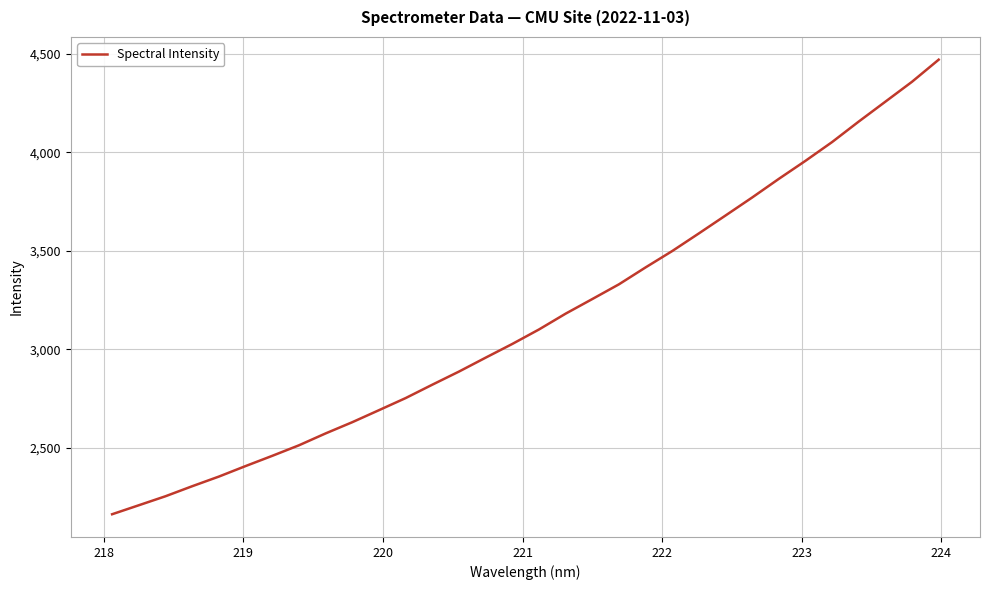

What is the maximum value shown in the chart?

4471.6